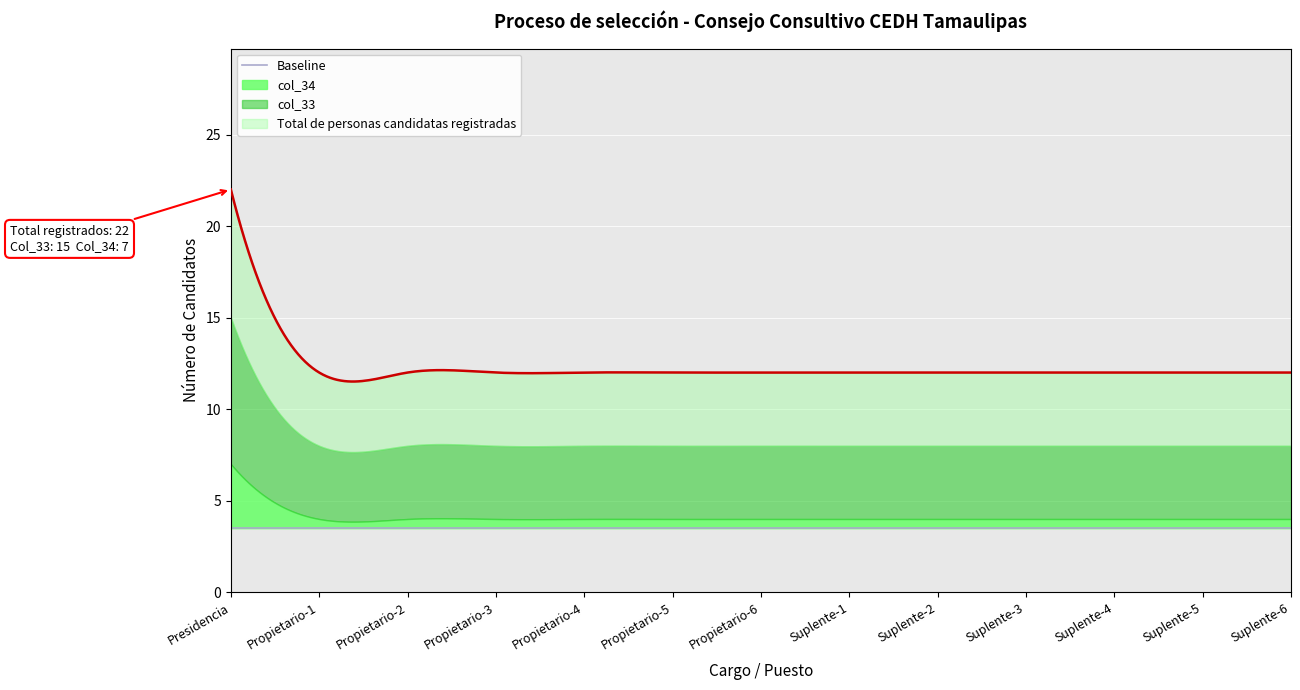

True or false: col_33 and col_34 intersect in this chart.

False